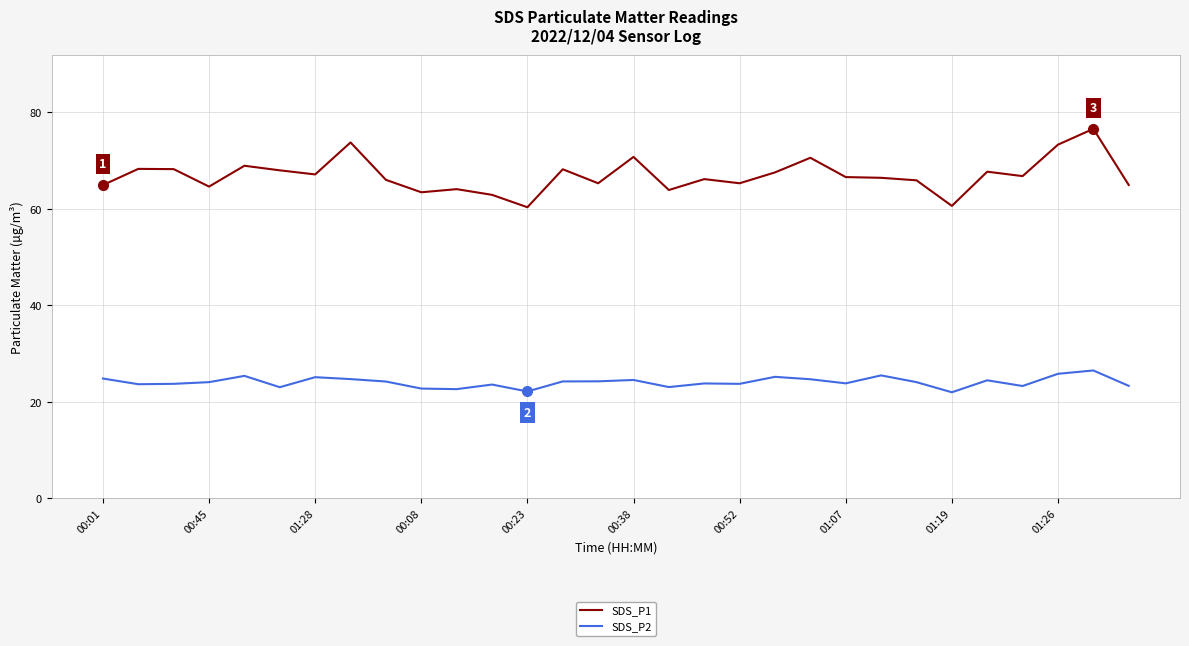

What is the minimum value shown in the chart?

22.0